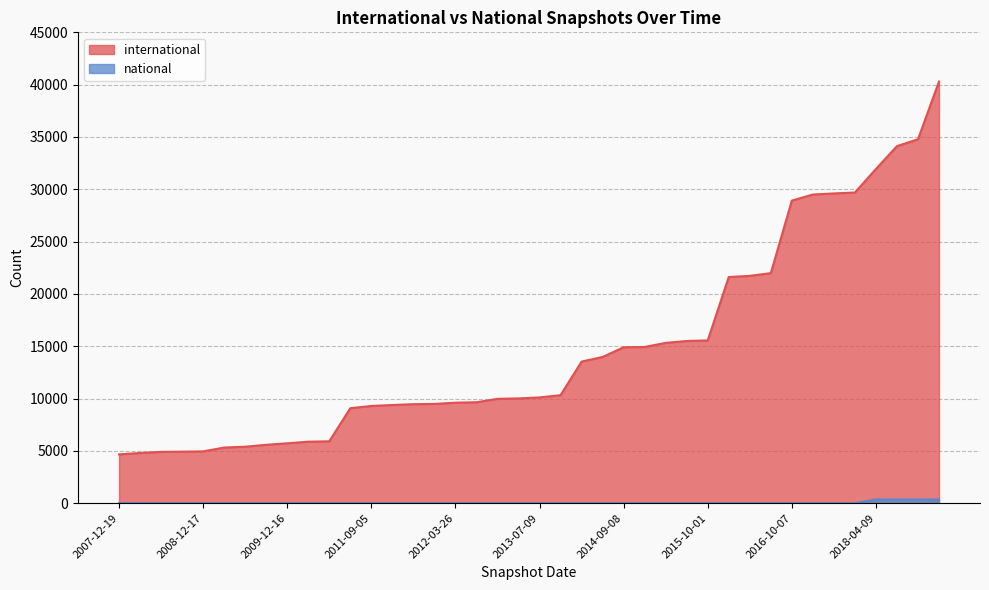

List the series in order of their overall mean, lowest first.

national, international